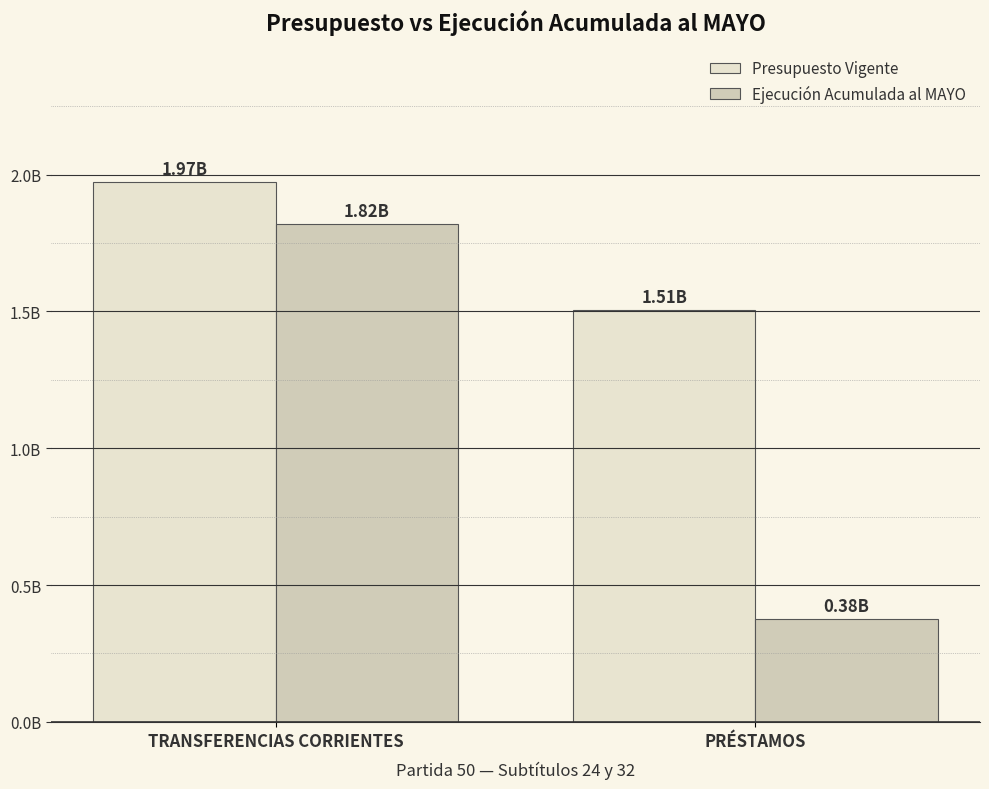

True or false: Presupuesto Vigente has a value of 420413918 at TRANSFERENCIAS CORRIENTES.

False